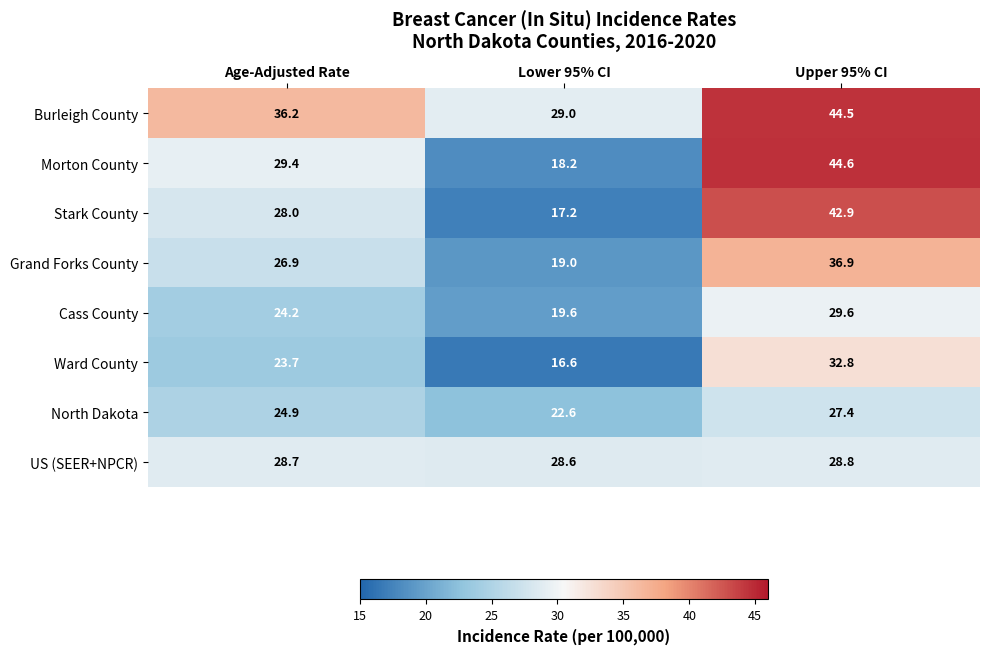

Rank the series at Upper 95% CI from lowest to highest value.

North Dakota, US (SEER+NPCR), Cass County, Ward County, Grand Forks County, Stark County, Burleigh County, Morton County